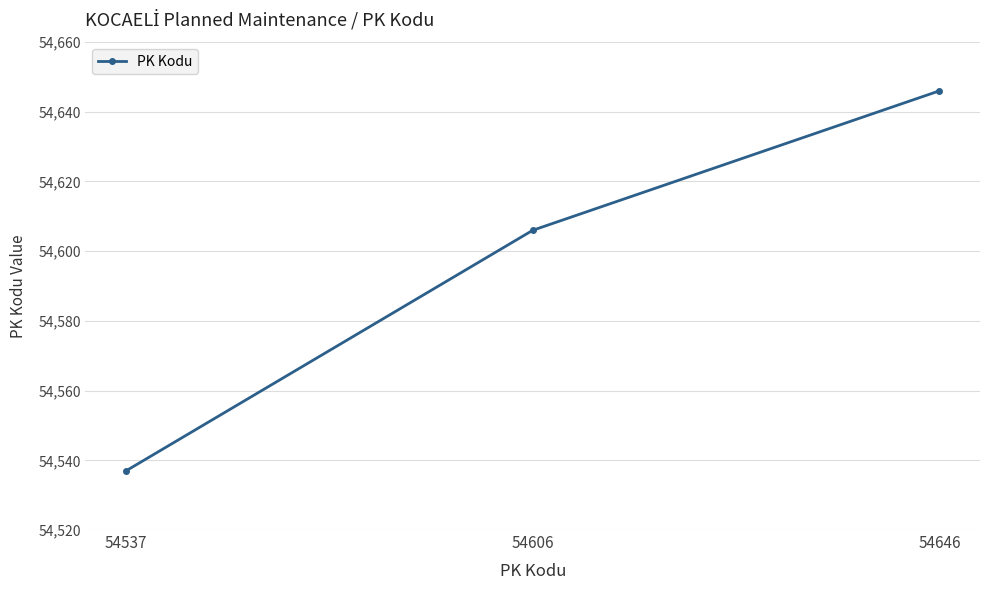

Which label corresponds to the largest value in the chart?

54646